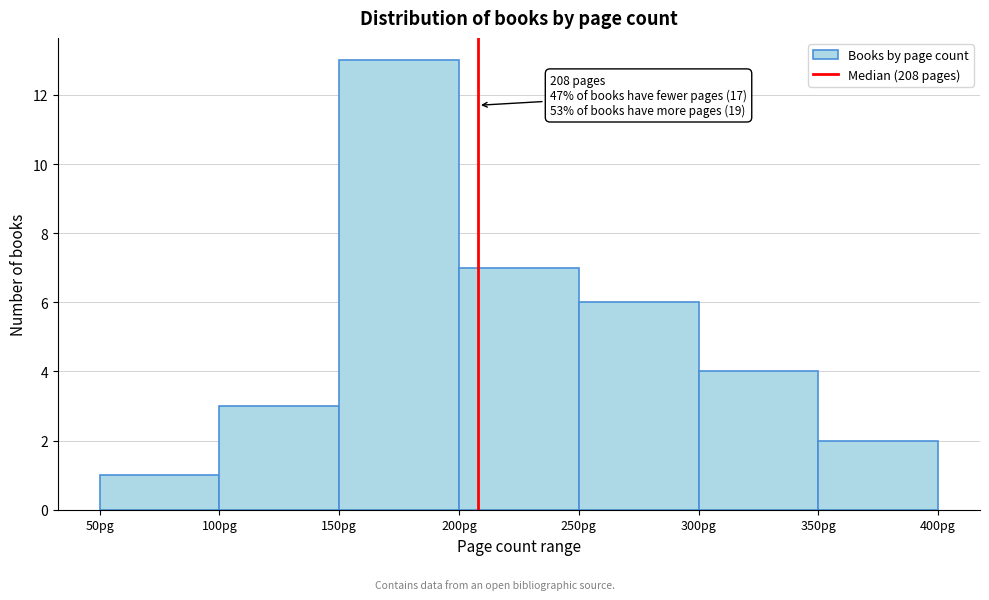

Over which range of the x-axis is the bar tallest?

150 to 200